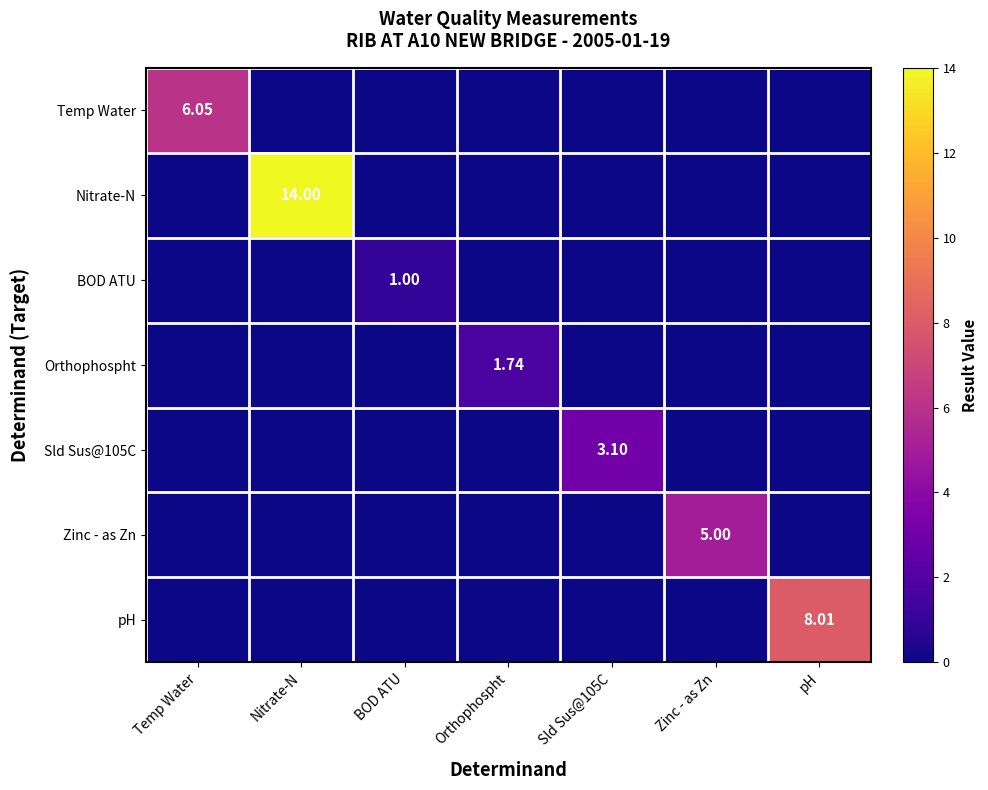

How many data points does each series have?

7